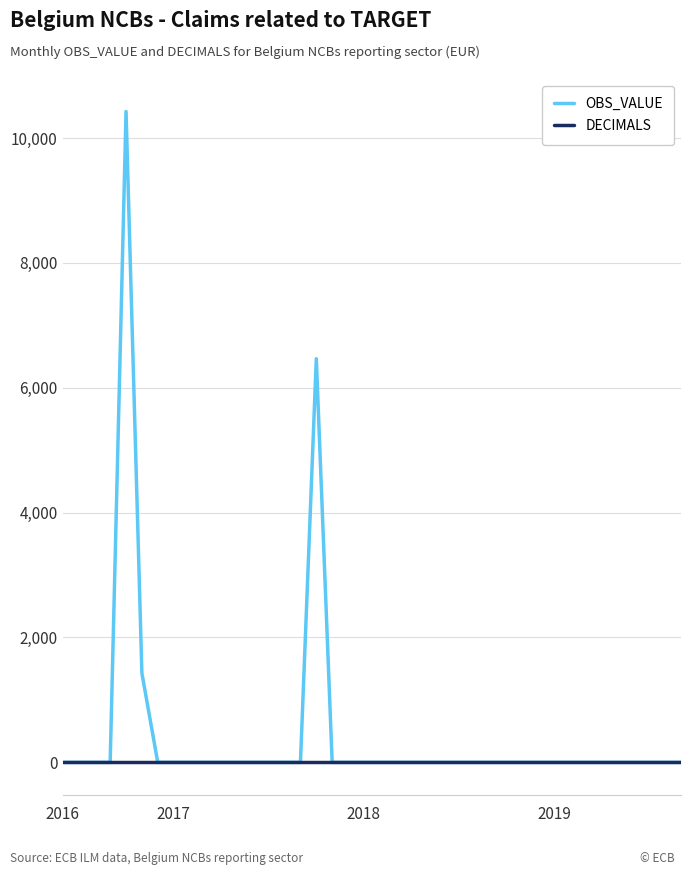

What are all the series names shown in the legend?

OBS_VALUE, DECIMALS